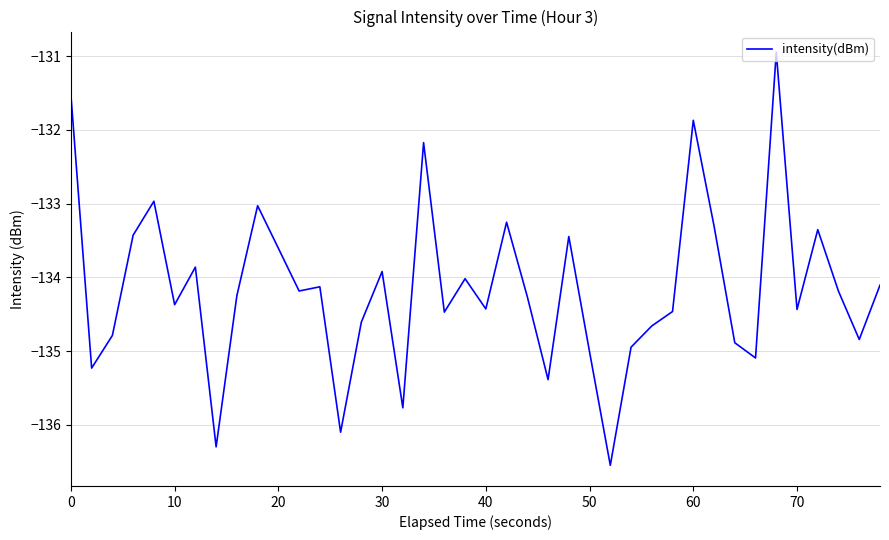

What is the smallest value displayed?

-136.5